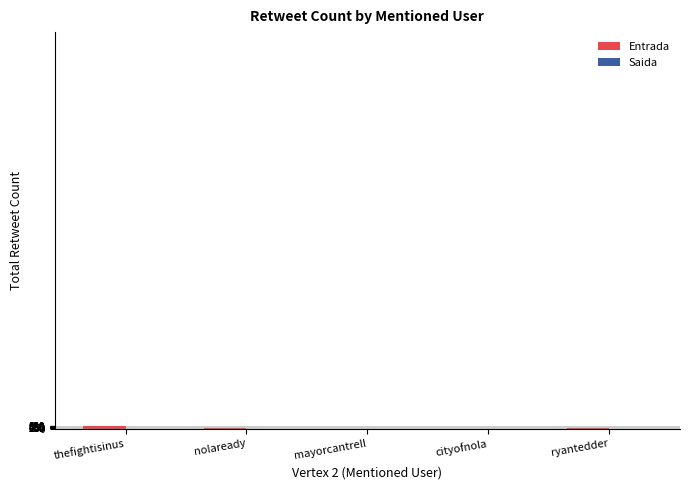

How many categories are shown in the chart?

5